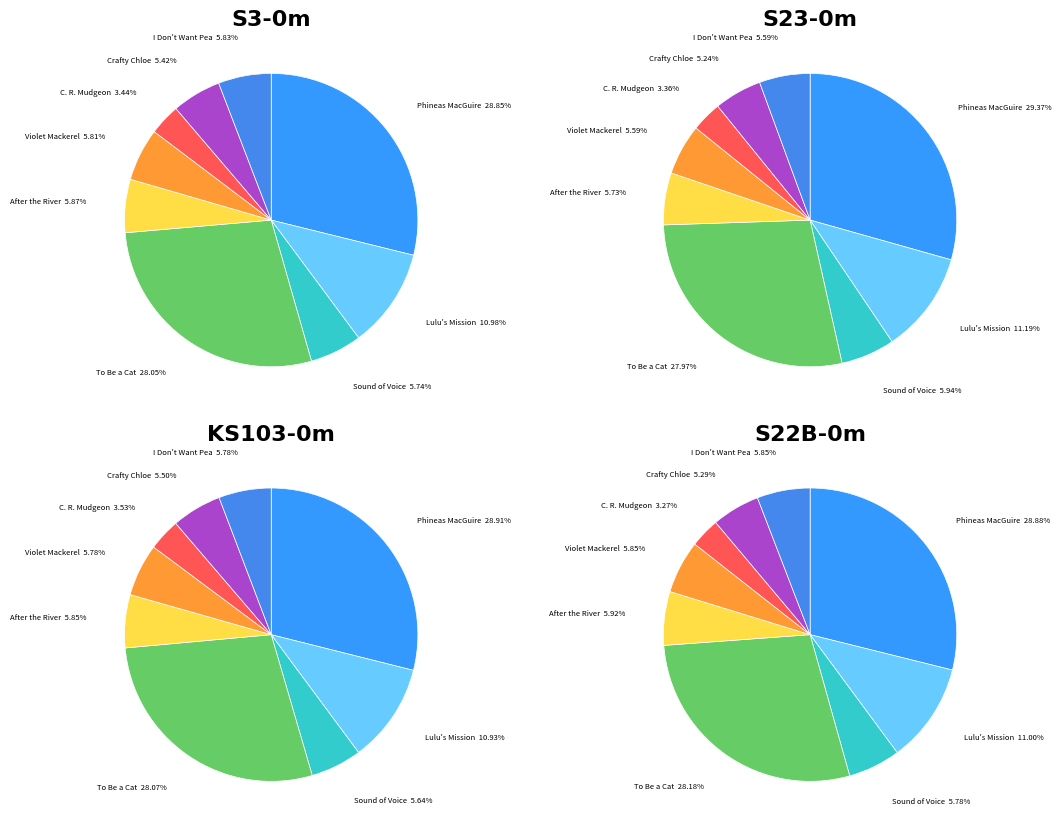

To the nearest percent, what is the average slice percentage?

11%